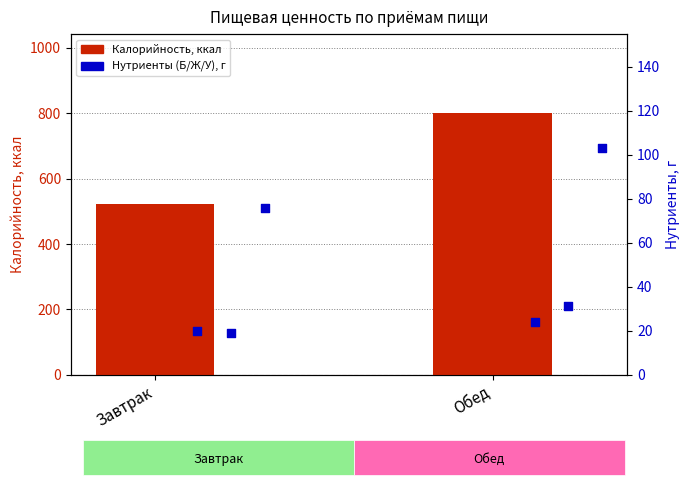

At which category is the sum across all series the highest?

Обед